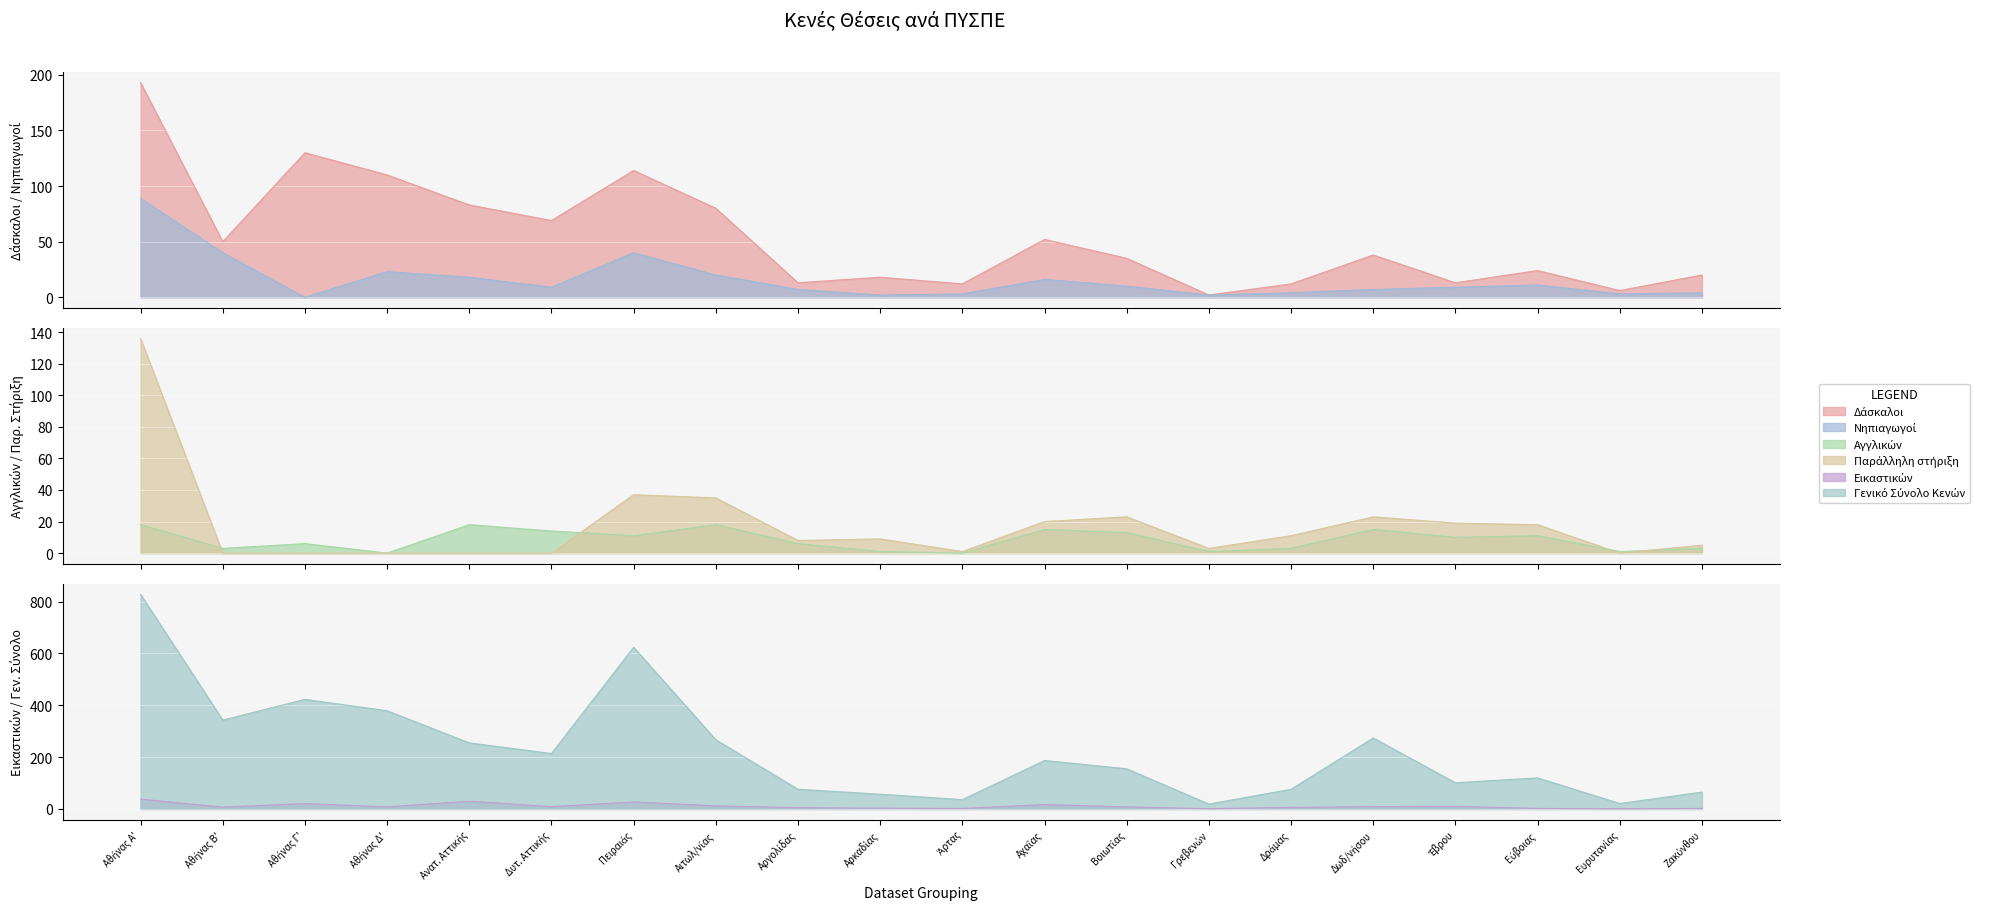

The Αγγλικών series shows 1 at Αρκαδίας. True or false?

True